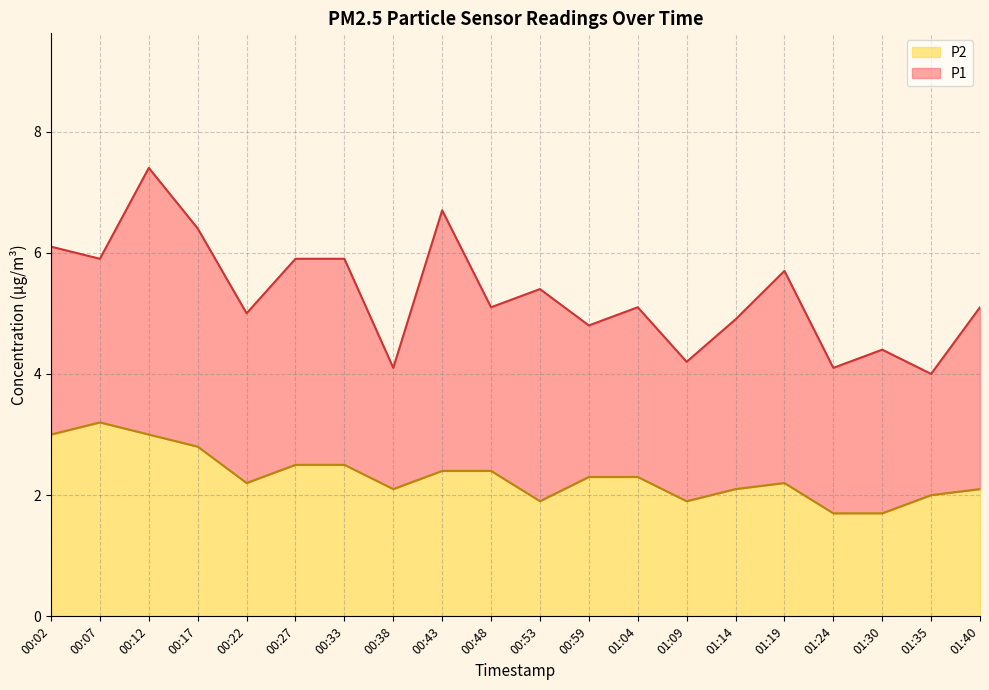

Is the value of P1 at 01:19 greater than the value of P2 at 01:30?

Yes